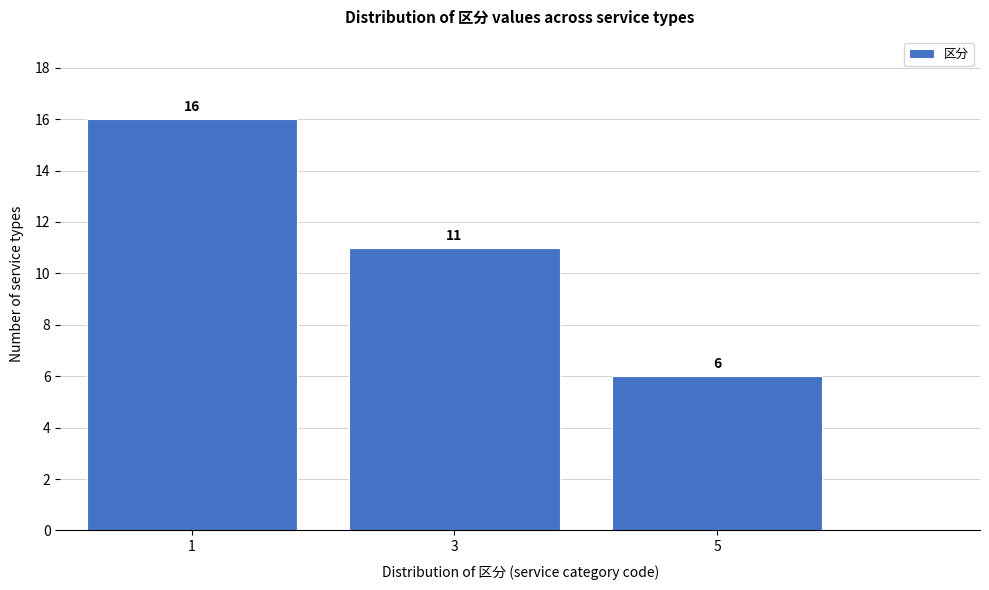

Reading right to left, list all the values displayed in this chart.

6	11	16